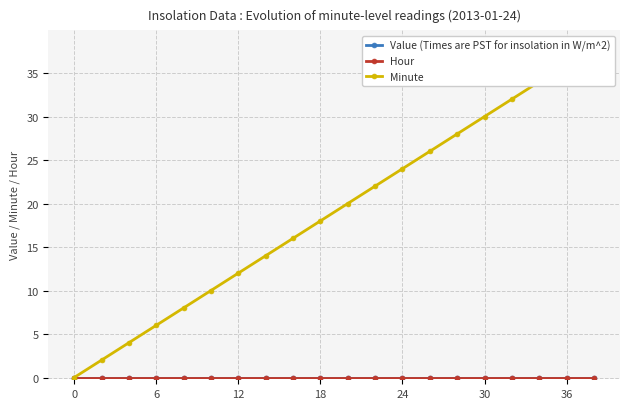

Where does the Minute series first go above 20?

11